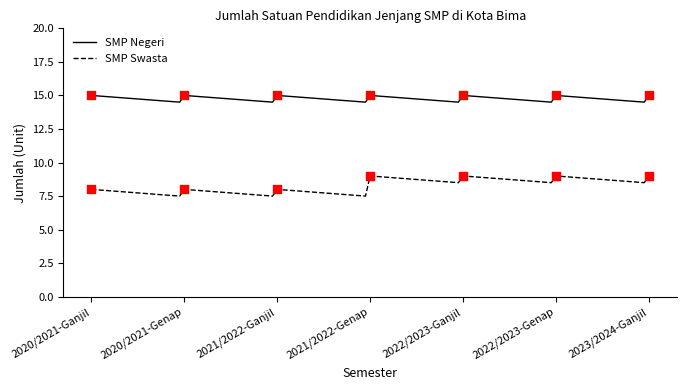

Which series has the largest total across all categories?

SMP Negeri